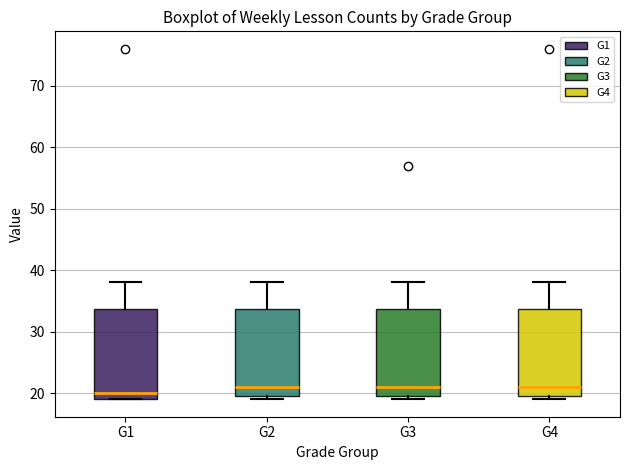

Reading left to right, read every box against the y-axis: the position of its median line, the range the box covers, and the ends of its whiskers. The values are not printed on the chart, so give them approximately, as read against the axis.

G1: median 20, box 19 to 34, whiskers 19 to 38
G2: median 21, box 20 to 34, whiskers 19 to 38
G3: median 21, box 20 to 34, whiskers 19 to 38
G4: median 21, box 20 to 34, whiskers 19 to 38